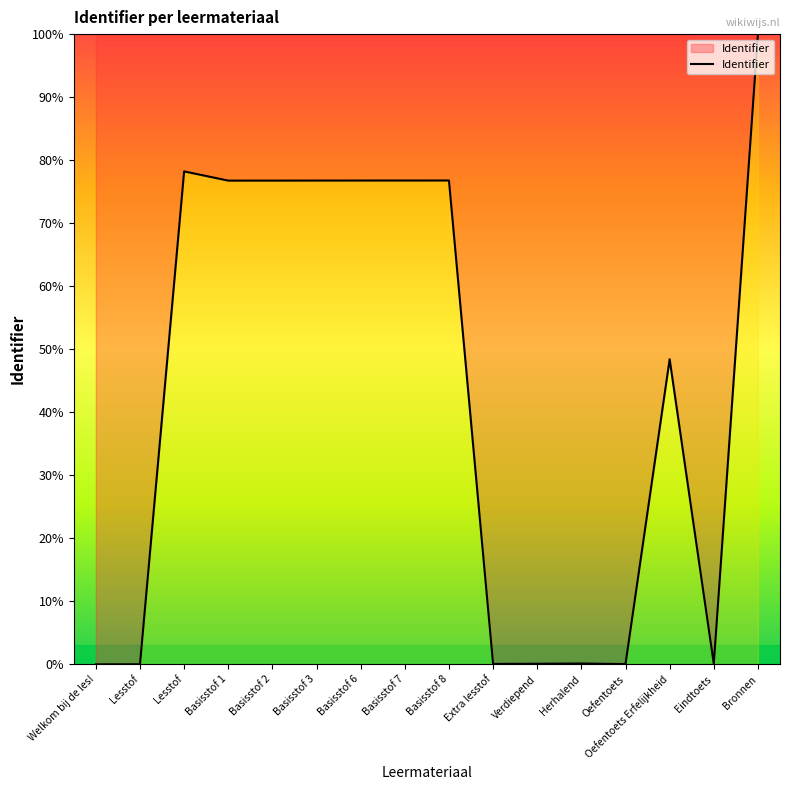

How many interior local peaks (higher than both neighbors) does the data have?

4